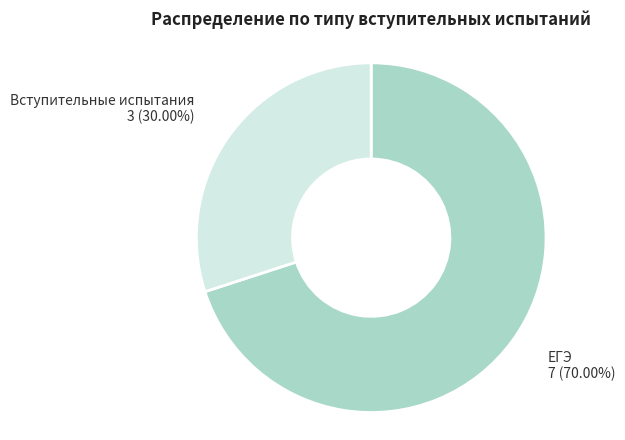

What is the smallest slice in the pie chart?

Вступительные испытания